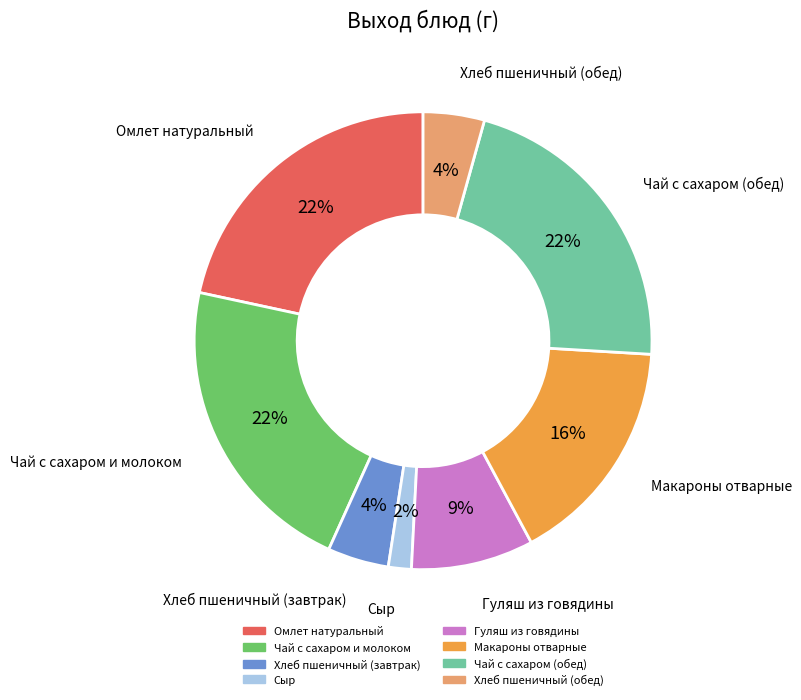

Count the number of slices in the pie.

8